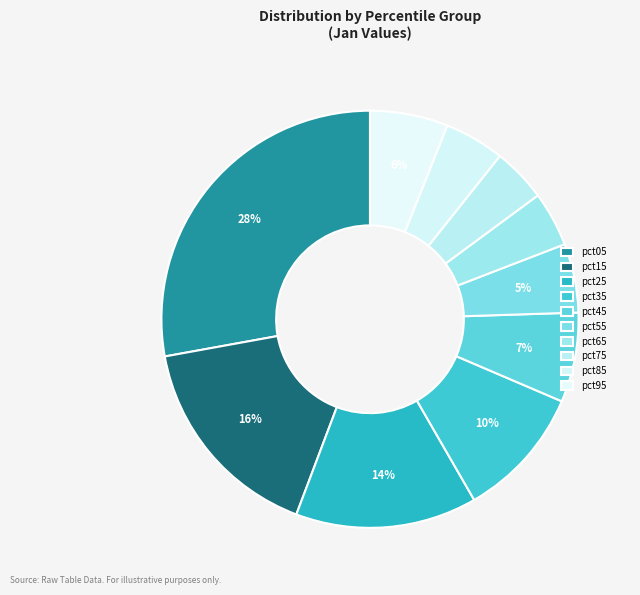

Rank the categories by value from lowest to highest.

pct75, pct65, pct85, pct55, pct95, pct45, pct35, pct25, pct15, pct05